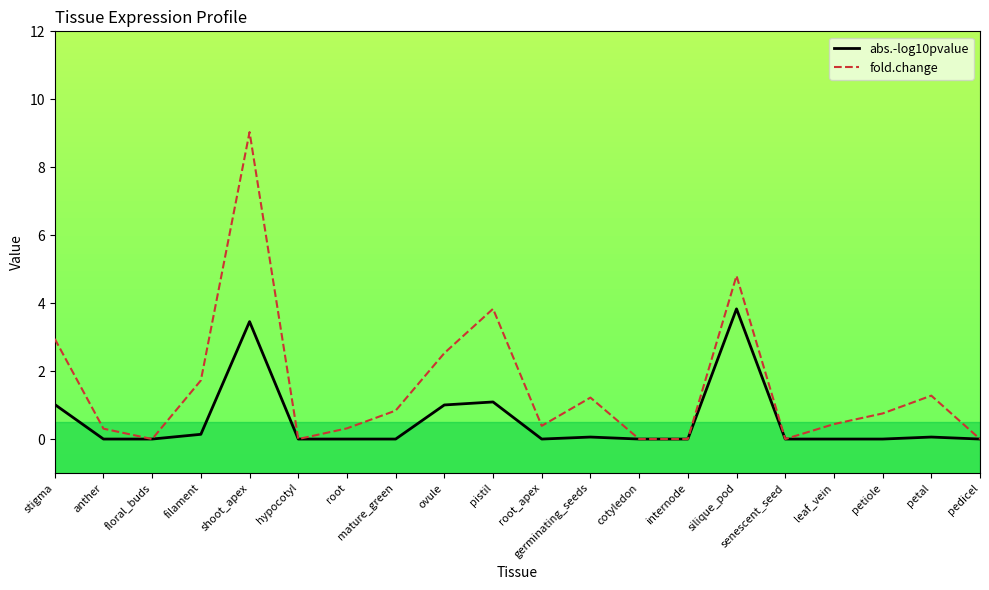

What is the difference between the maximum and minimum values in the abs.-log10pvalue series?

3.8